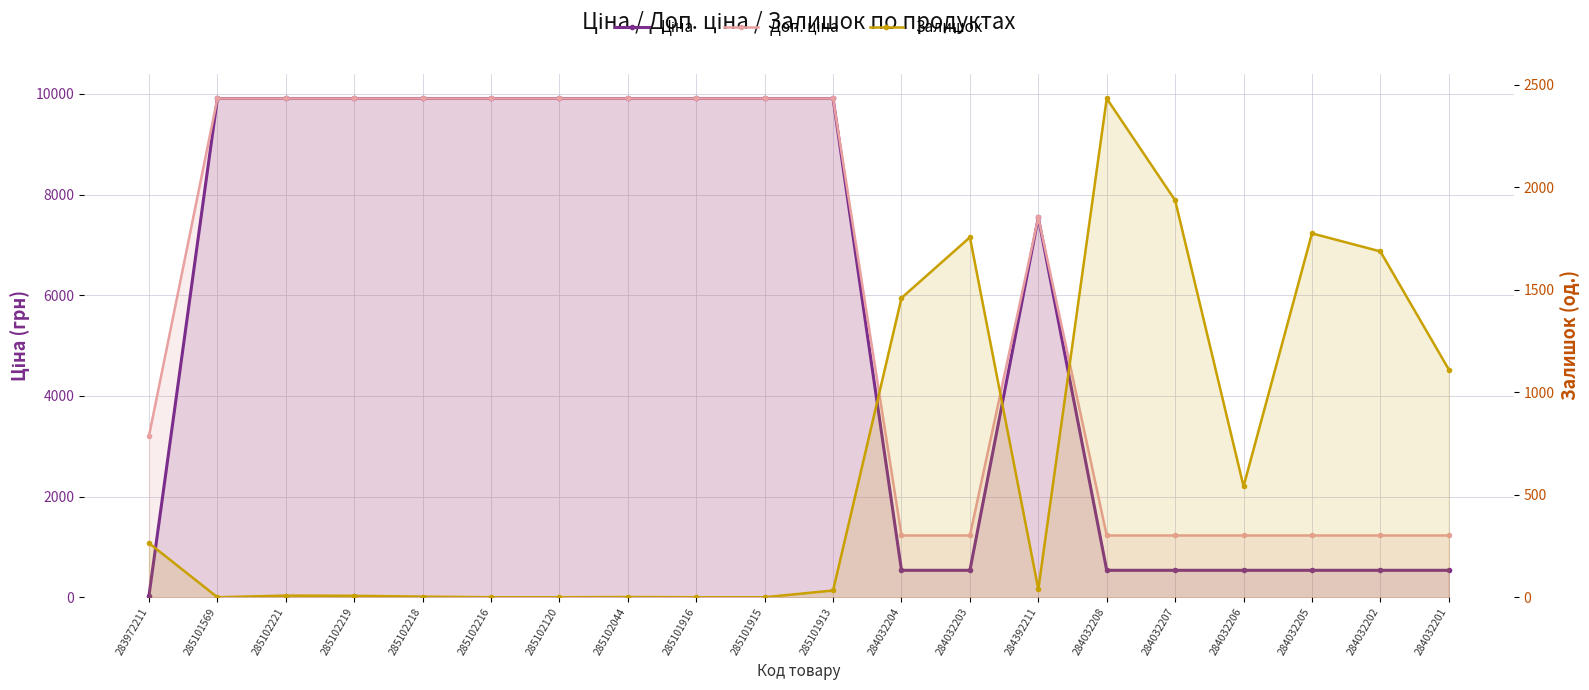

Reading left to right, transcribe all the data shown in this chart.

Ціна: 32.0	9908.5	9908.5	9908.5	9908.5	9908.5	9908.5	9908.5	9908.5	9908.5	9908.5	535.4	535.4	7545.9	535.4	535.4	535.4	535.4	535.4	535.4
Доп. ціна: 3205.0	9908.5	9908.5	9908.5	9908.5	9908.5	9908.5	9908.5	9908.5	9908.5	9908.5	1227.2	1227.2	7545.9	1227.2	1227.2	1227.2	1227.2	1227.2	1227.2
Залишок: 264.0	0.0	8.0	7.0	3.0	0.0	0.0	1.0	0.0	0.0	33.0	1460.0	1756.0	39.0	2433.0	1936.0	541.0	1775.0	1687.0	1111.0